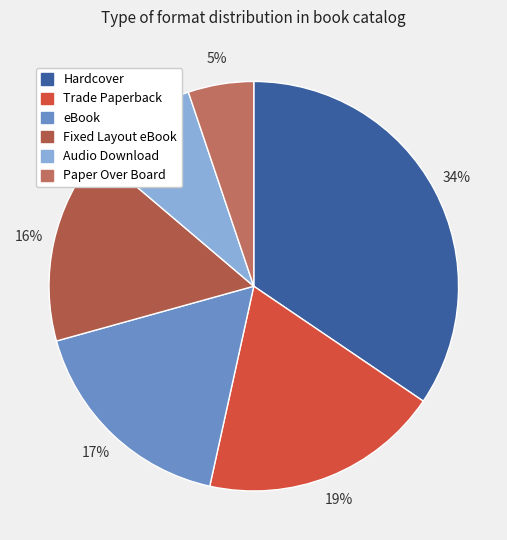

Is there any slice that represents more than half of the pie?

No